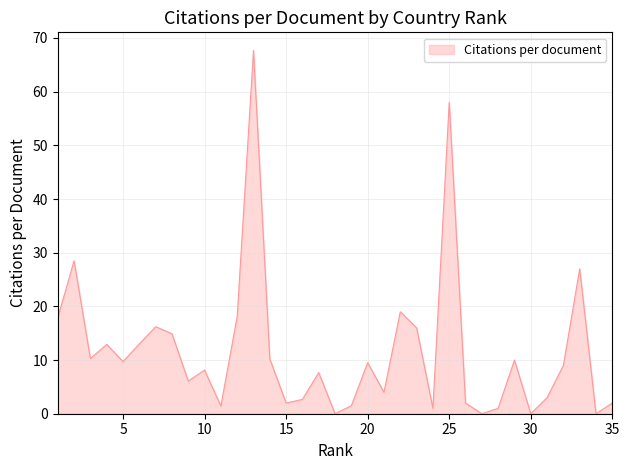

What is the difference between the maximum and minimum values?

67.7